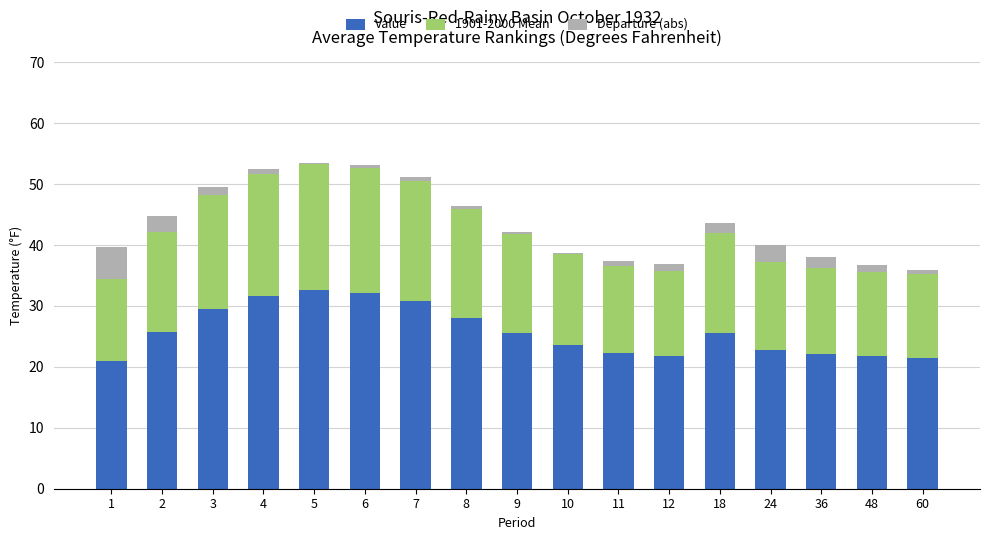

Does the chart contain stacked bars?

Yes